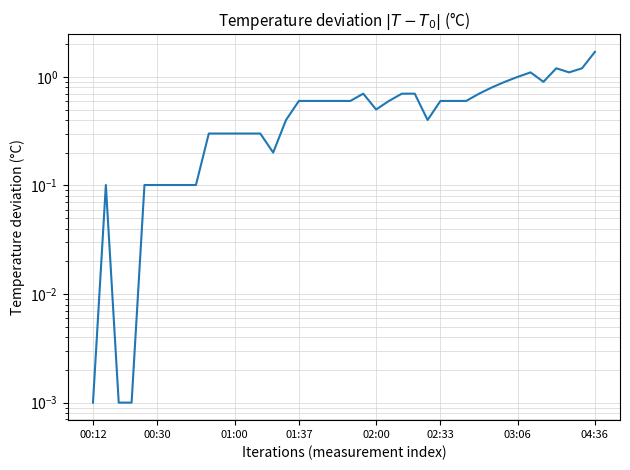

The chart shows a value of 0.1 at 00:30. True or false?

False